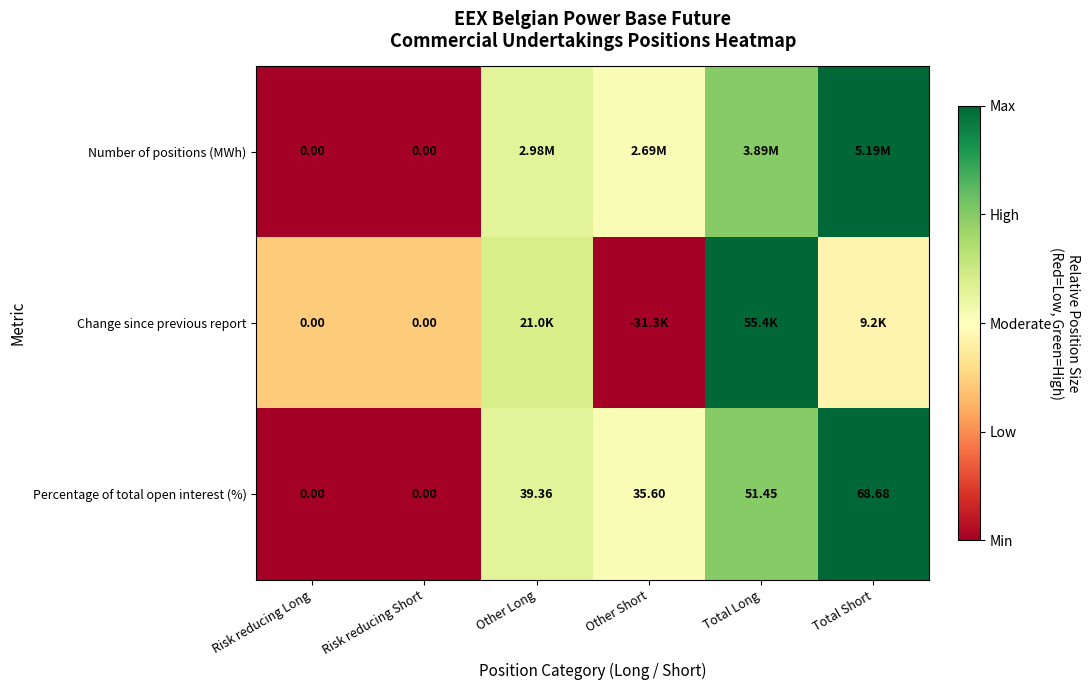

At which label is Percentage of total open interest (%) closest to 34?

Other Short